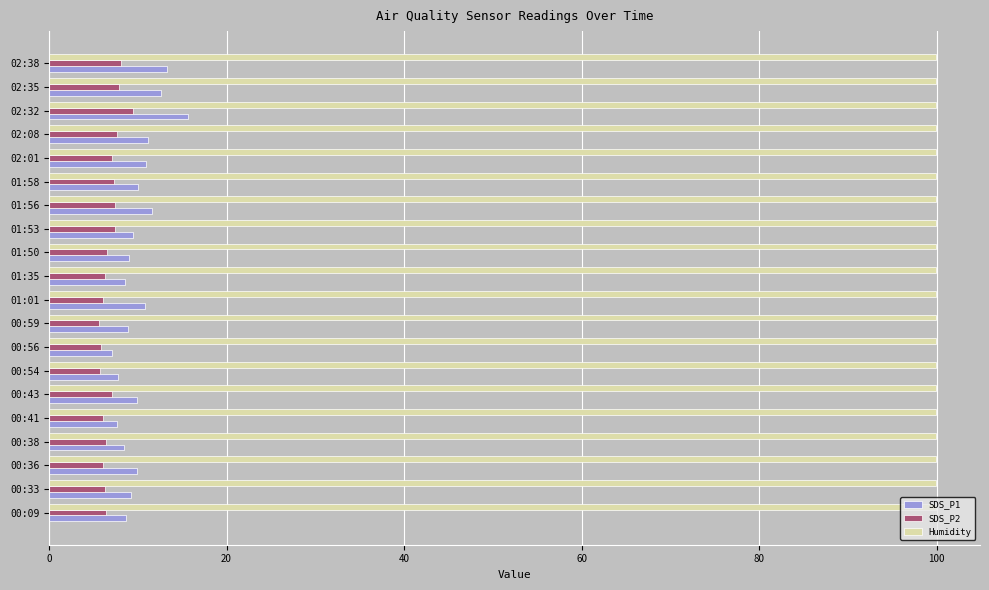

Which series has the largest total across all categories?

Humidity